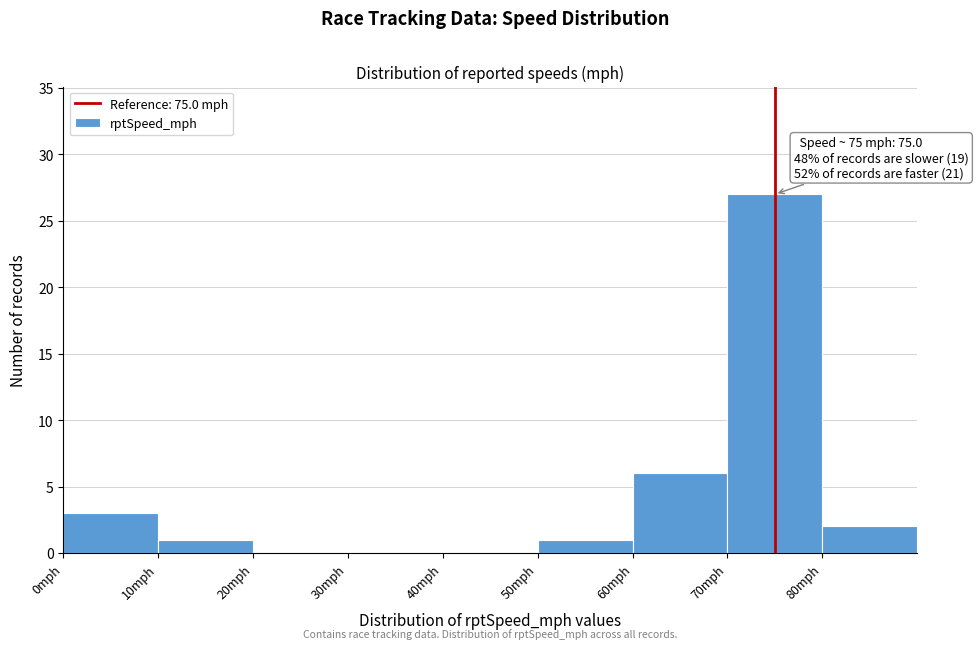

Which range on the x-axis has the tallest bar?

70 to 80